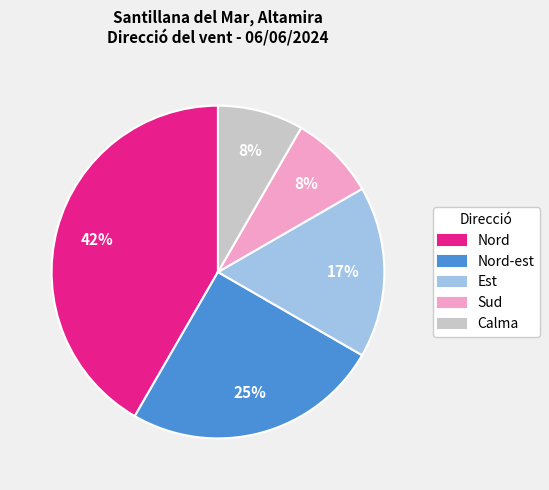

How many slices are in this pie chart?

5